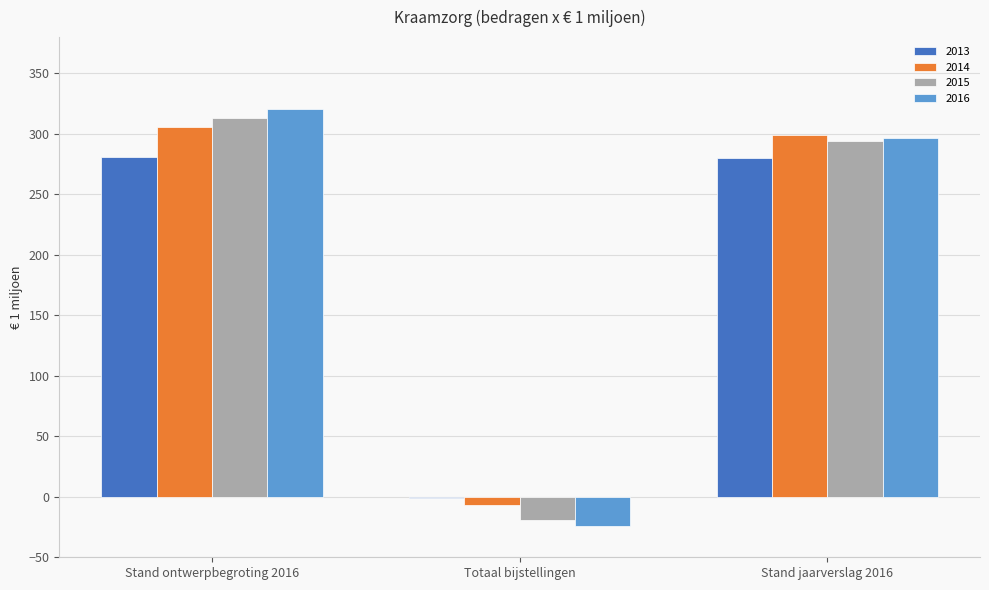

At which category is the sum across all series the highest?

Stand ontwerpbegroting 2016